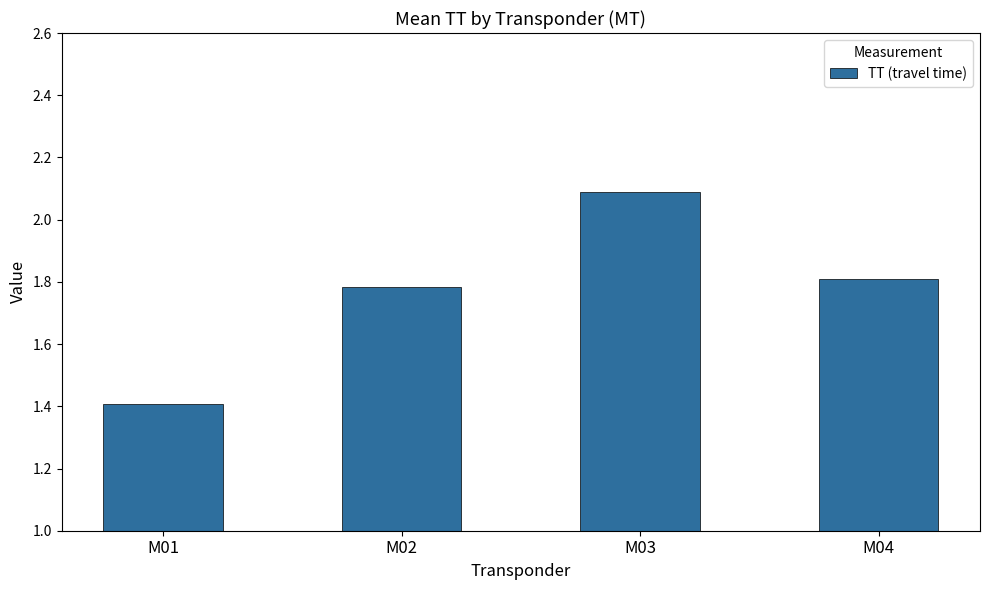

Rank the categories by value from highest to lowest.

M03, M04, M02, M01